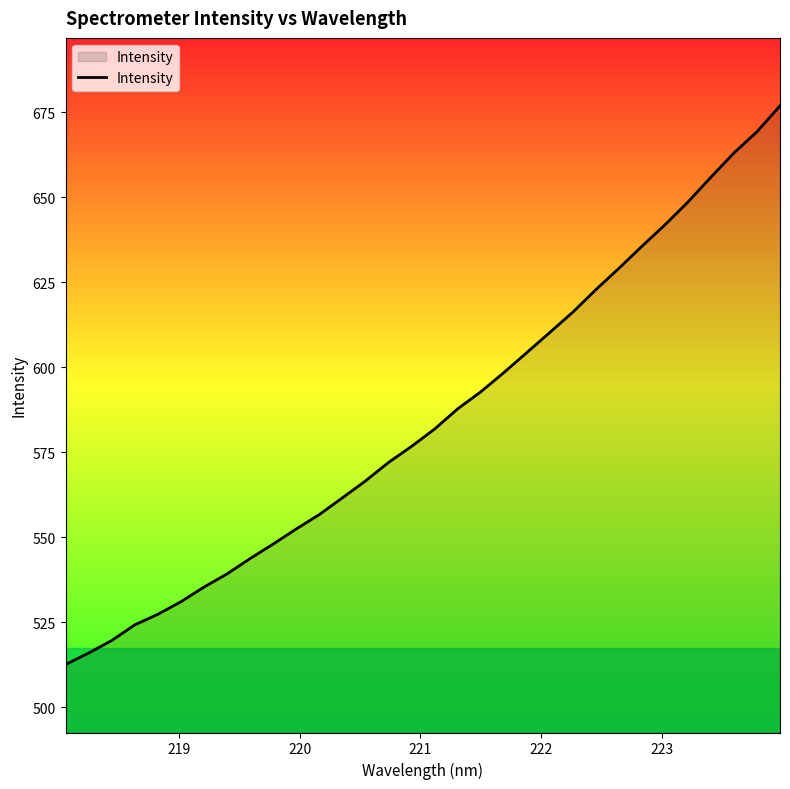

What is the minimum value shown in the chart?

512.6